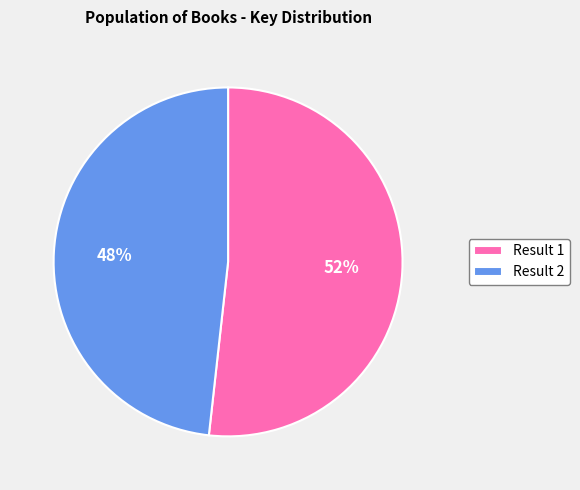

What is the largest slice in the pie chart?

Result 1